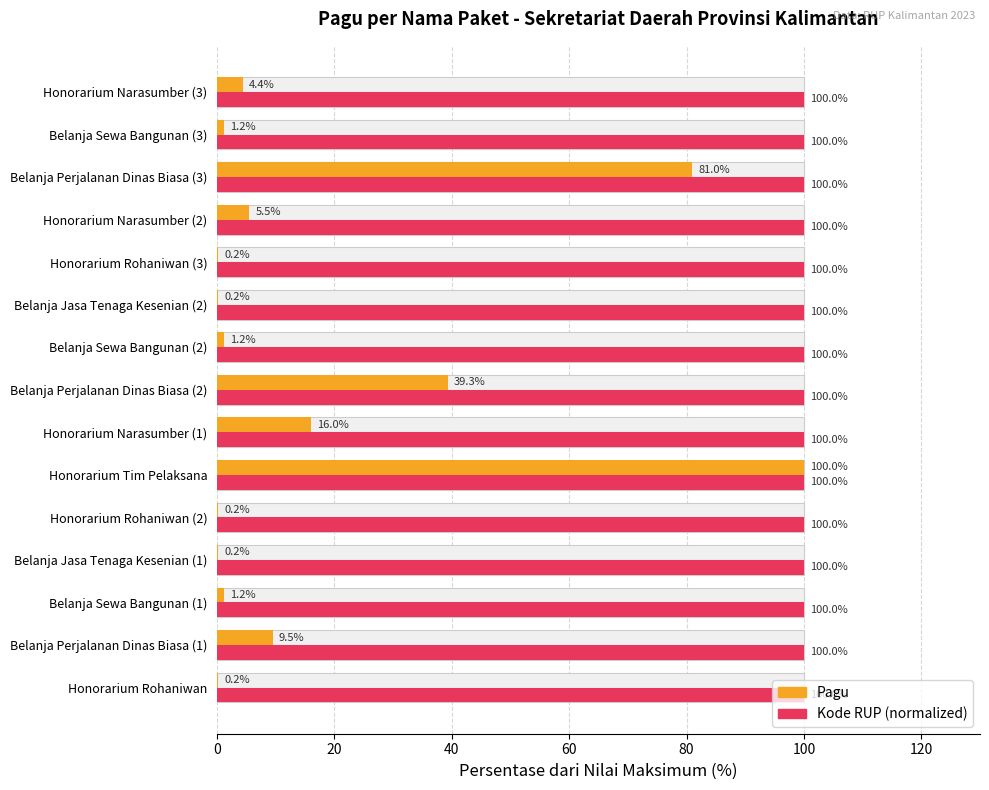

Does the chart contain any negative values?

No